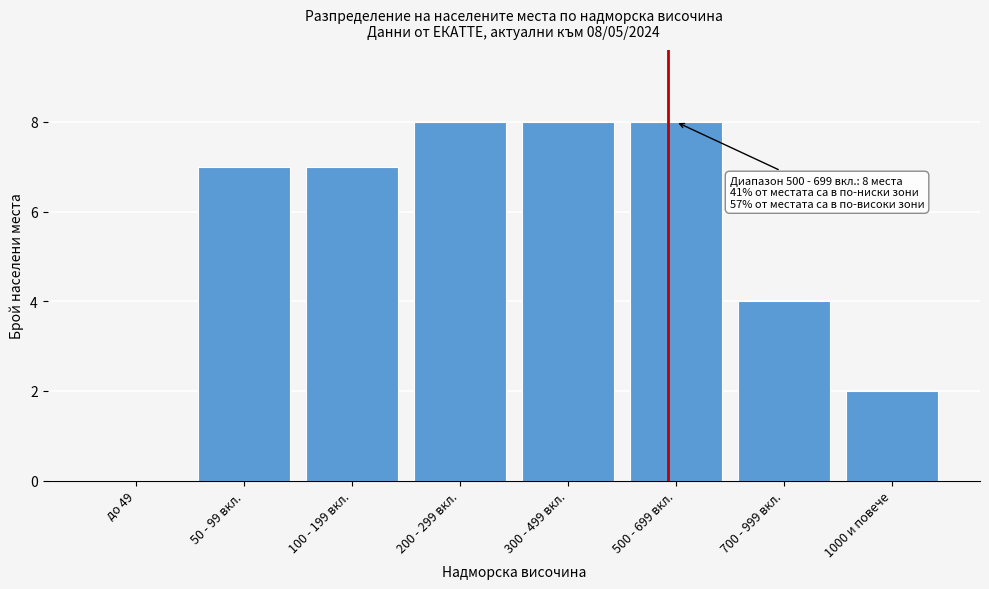

Reading right to left, extract all data points from this chart.

1000 и повече=2	700 - 999 вкл.=4	500 - 699 вкл.=8	300 - 499 вкл.=8	200 - 299 вкл.=8	100 - 199 вкл.=7	50 - 99 вкл.=7	до 49=0